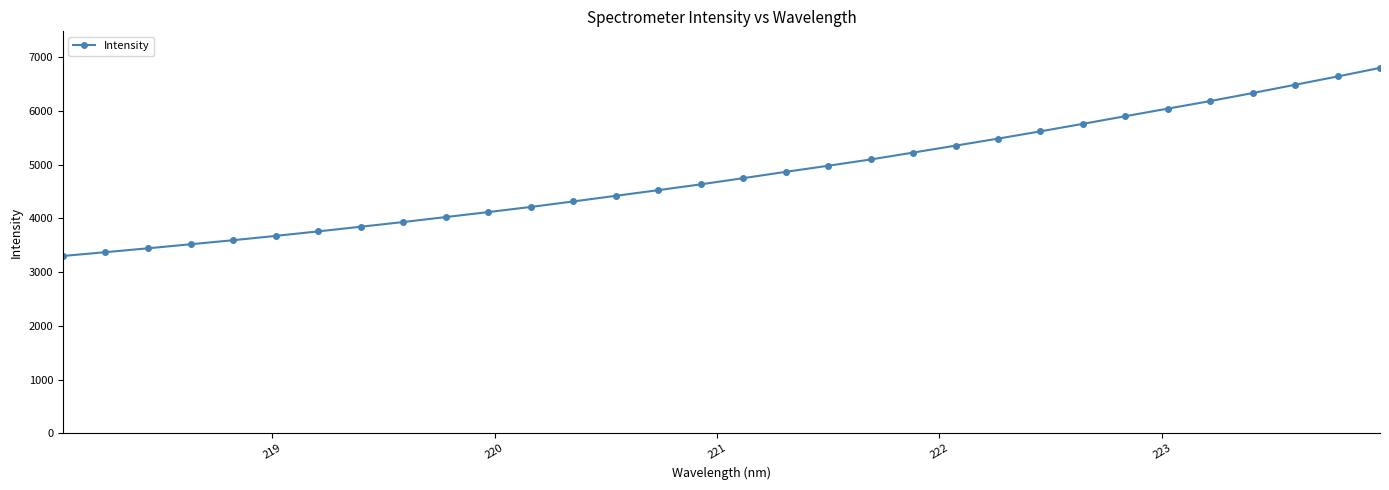

What is the value of the 7th point from the left?

3759.8